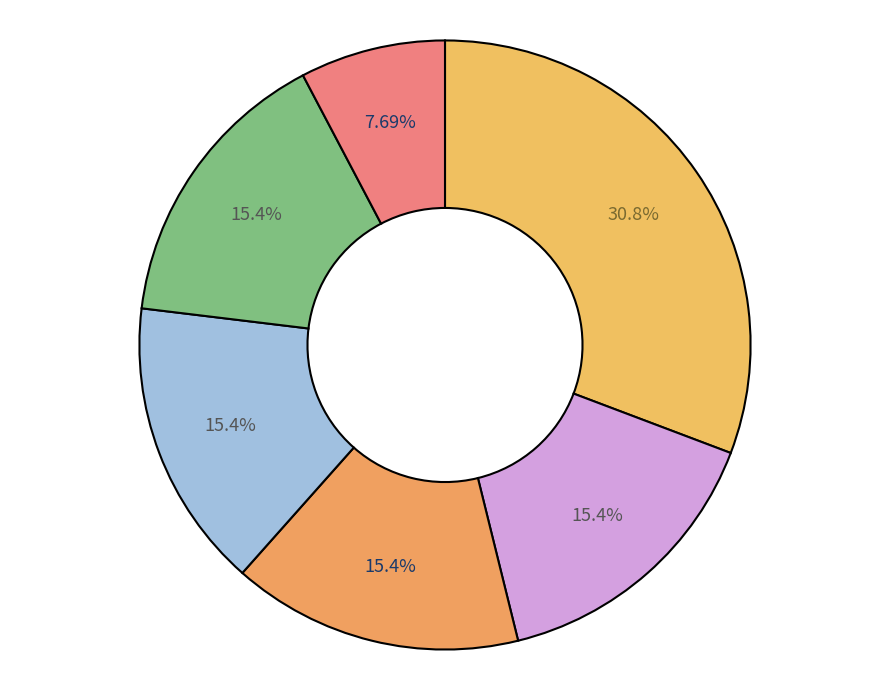

What is the ratio of the value at دانشگاه علم و صنعت ایران to the value at دانشگاه تربیت مدرس?

1.0